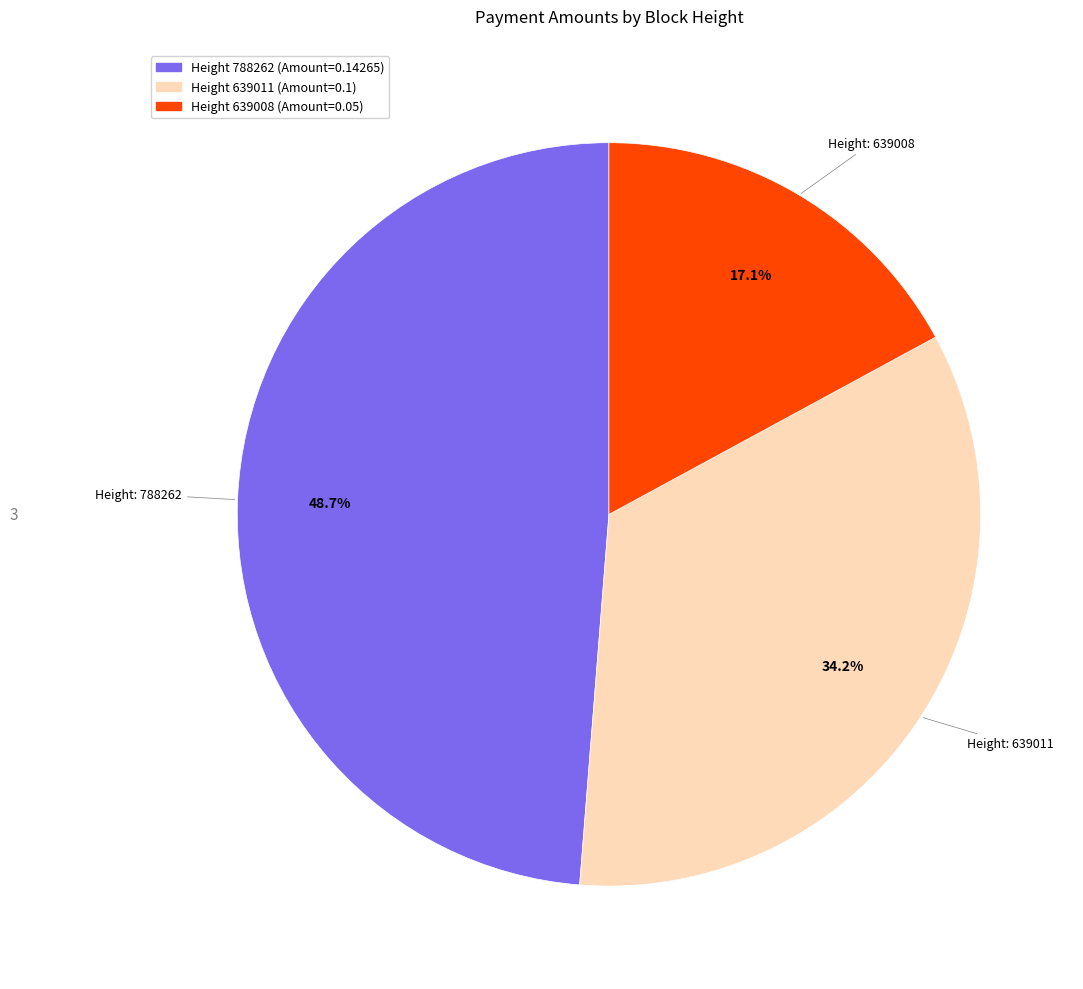

Is there any slice that represents more than half of the pie?

No